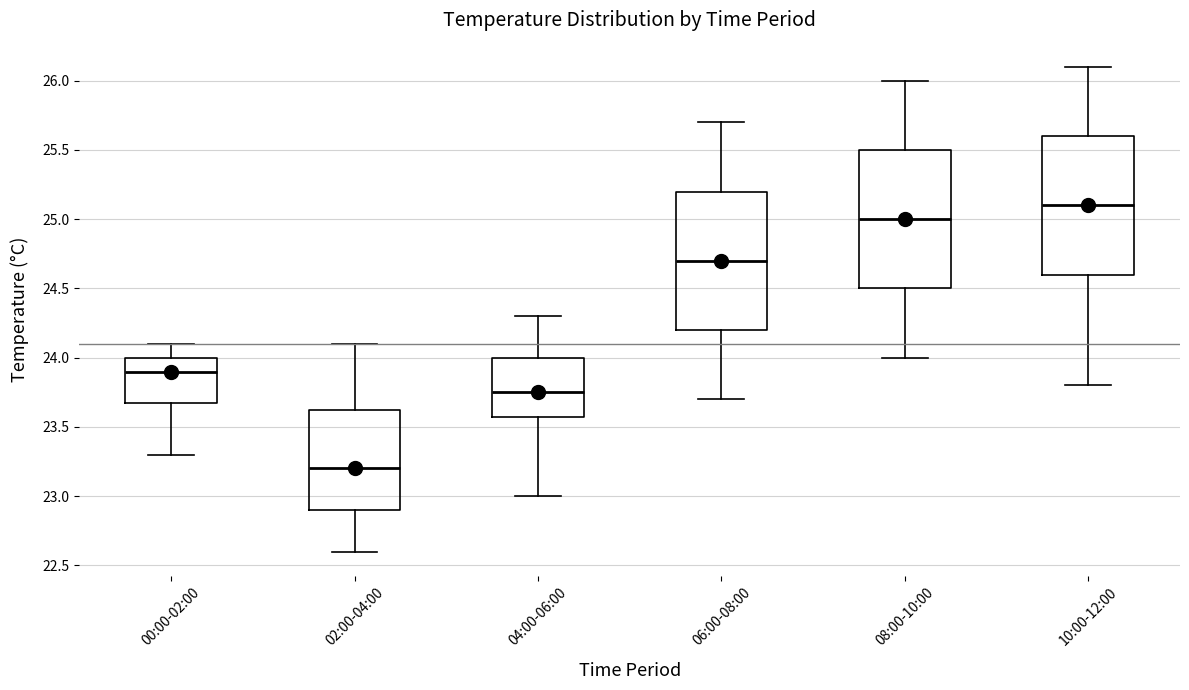

Reading left to right, read every box against the y-axis: the position of its median line, the range the box covers, and the ends of its whiskers. The values are not printed on the chart, so give them approximately, as read against the axis.

00:00-02:00: median 23.90, box 23.70 to 24.00, whiskers 23.30 to 24.10
02:00-04:00: median 23.20, box 22.90 to 23.65, whiskers 22.60 to 24.10
04:00-06:00: median 23.75, box 23.60 to 24.00, whiskers 23.00 to 24.30
06:00-08:00: median 24.70, box 24.20 to 25.20, whiskers 23.70 to 25.70
08:00-10:00: median 25.00, box 24.50 to 25.50, whiskers 24.00 to 26.00
10:00-12:00: median 25.10, box 24.60 to 25.60, whiskers 23.80 to 26.10